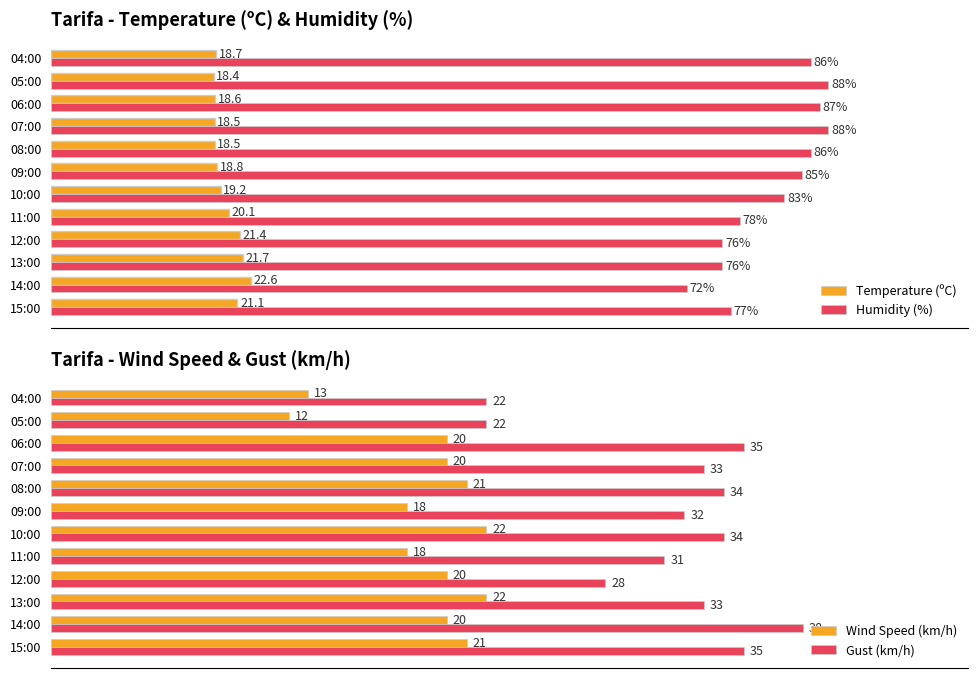

At which label does Temperature (ºC) reach its minimum?

05:00